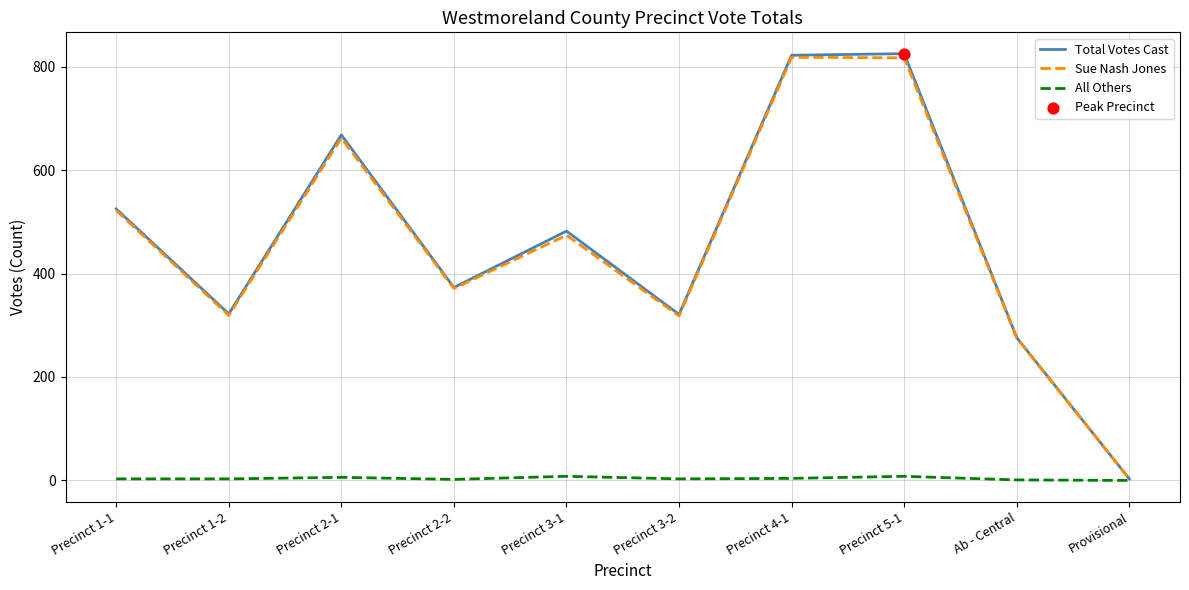

What is the total value across all series at Precinct 1-1?

1050